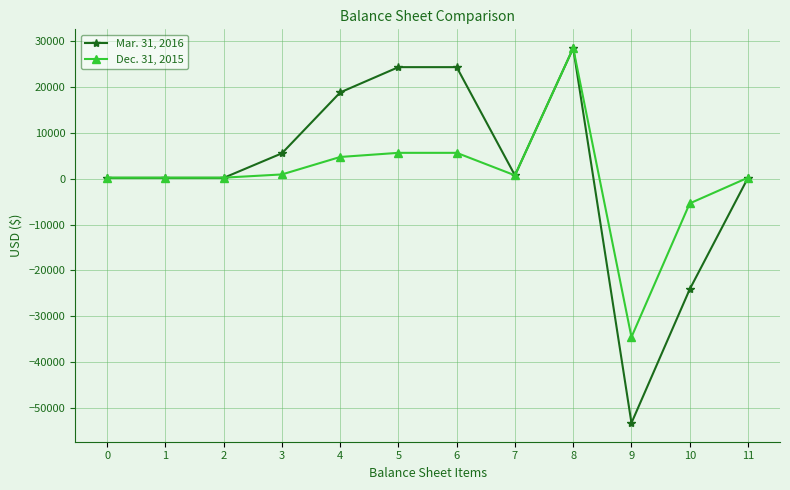

The value of Dec. 31, 2015 at 9 is -59302. True or false?

False